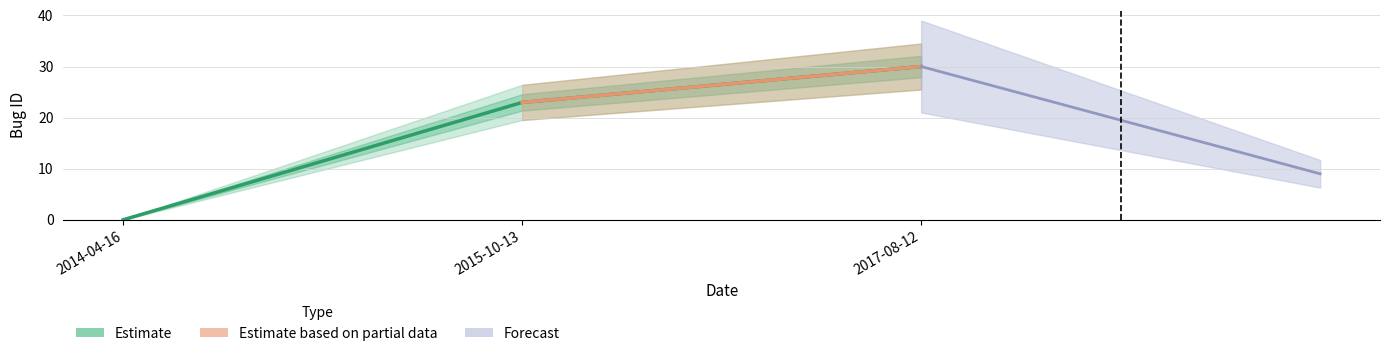

Reading left to right, list all the values displayed in this chart.

0.0	23.0	30.0